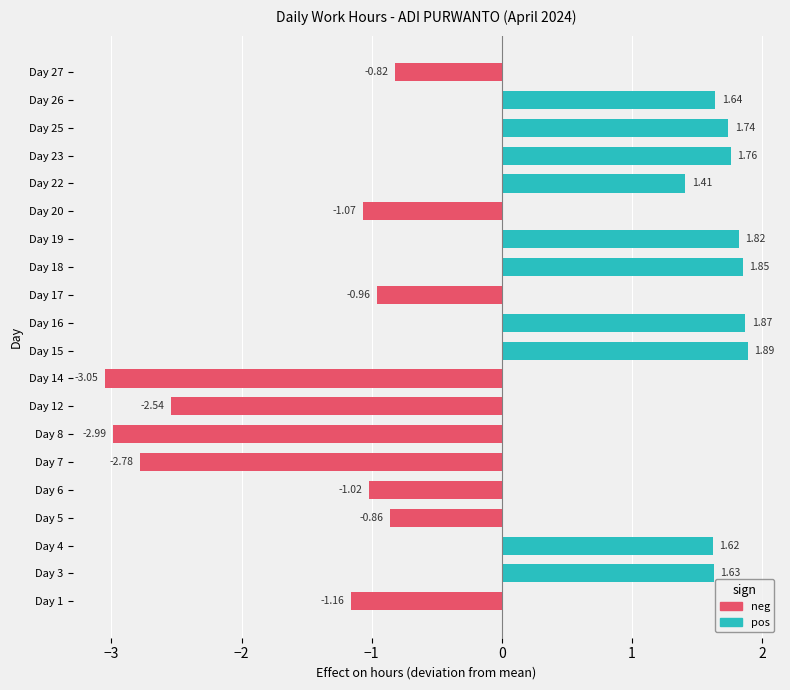

What is the sum of the values at Day 1 and Day 6?

-2.2